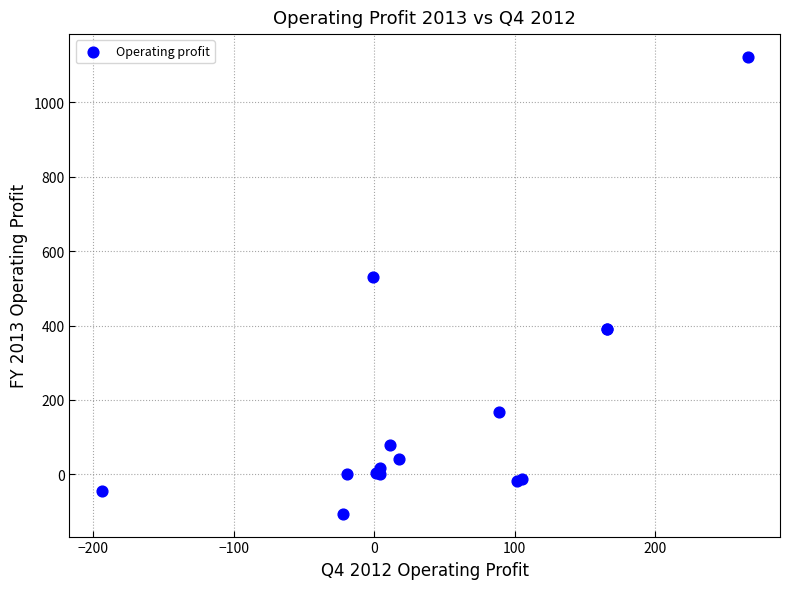

What Y value in the scatter plot is closest to 508?

531